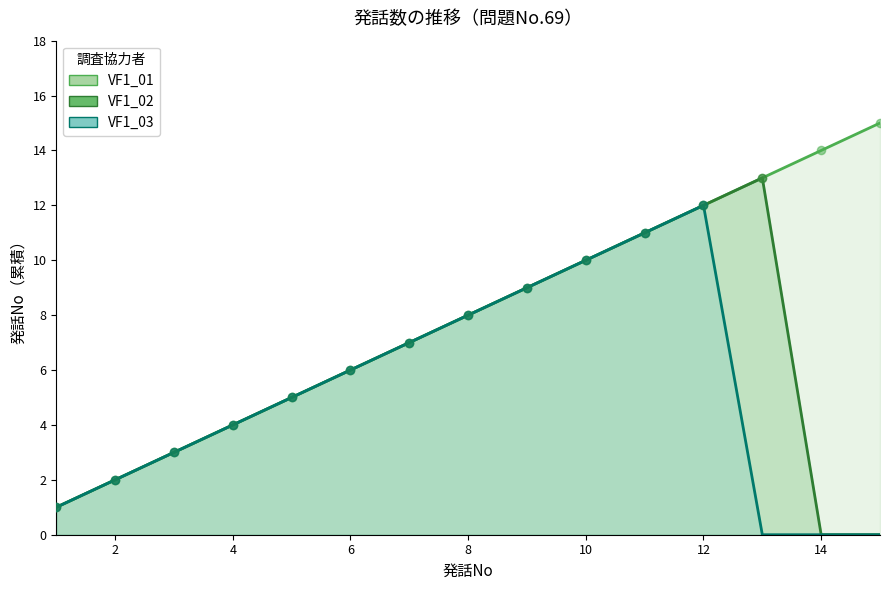

Is the value of VF1_01 at 14 greater than the value of VF1_03 at 14?

Yes